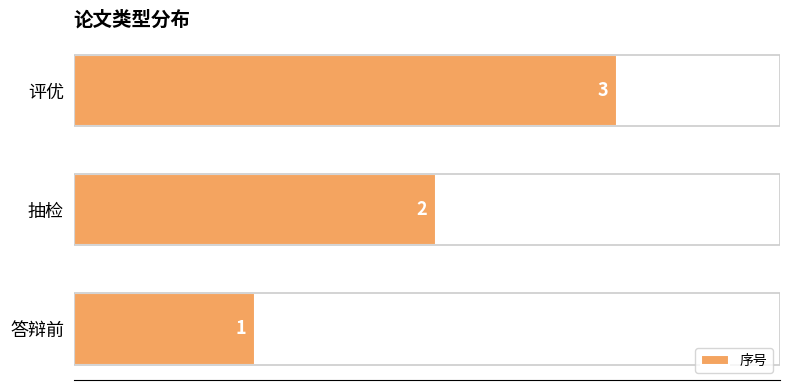

List the labels in order of value, largest first.

评优, 抽检, 答辩前